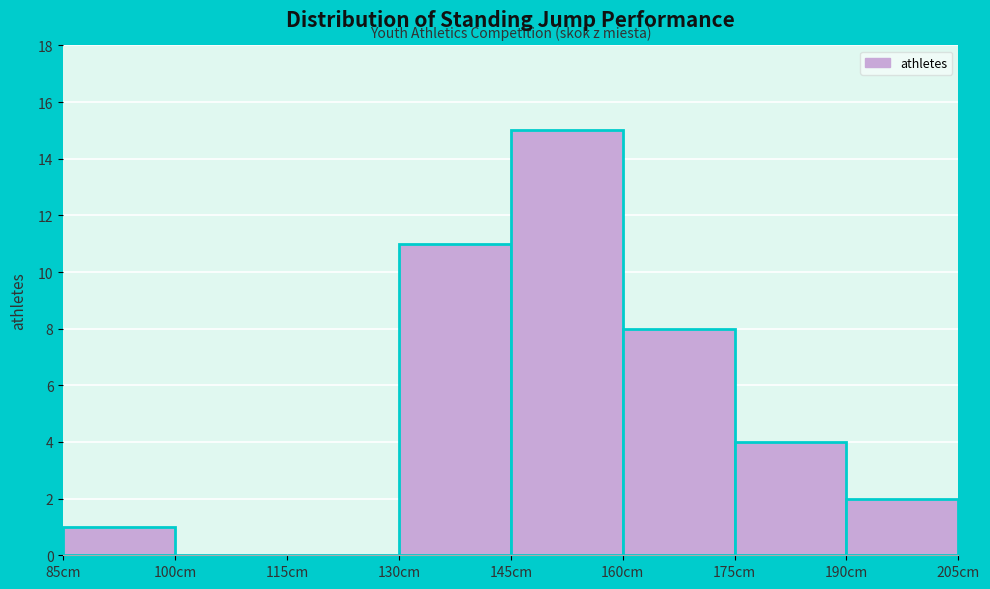

Reading left to right, list every bar in this chart as the range it spans on the x-axis followed by its height. Neither the bar edges nor the heights are printed on the chart, so give them approximately, as read against the axes.

85 to 100: 1
100 to 115: 0
115 to 130: 0
130 to 145: 11
145 to 160: 15
160 to 175: 8
175 to 190: 4
190 to 205: 2